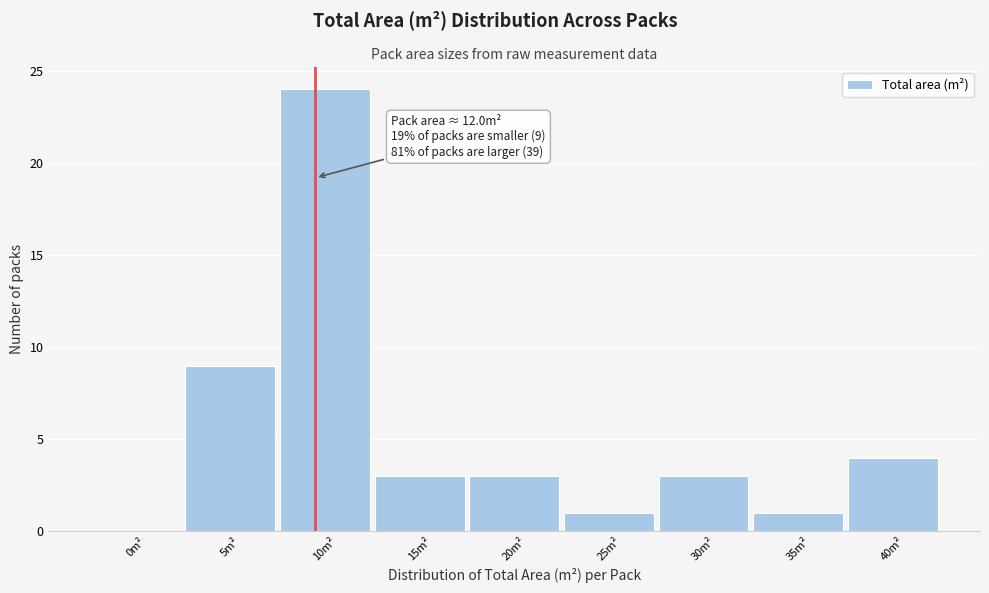

Reading right to left, list all the values displayed in this chart.

40m²=4	35m²=1	30m²=3	25m²=1	20m²=3	15m²=3	10m²=24	5m²=9	0m²=0